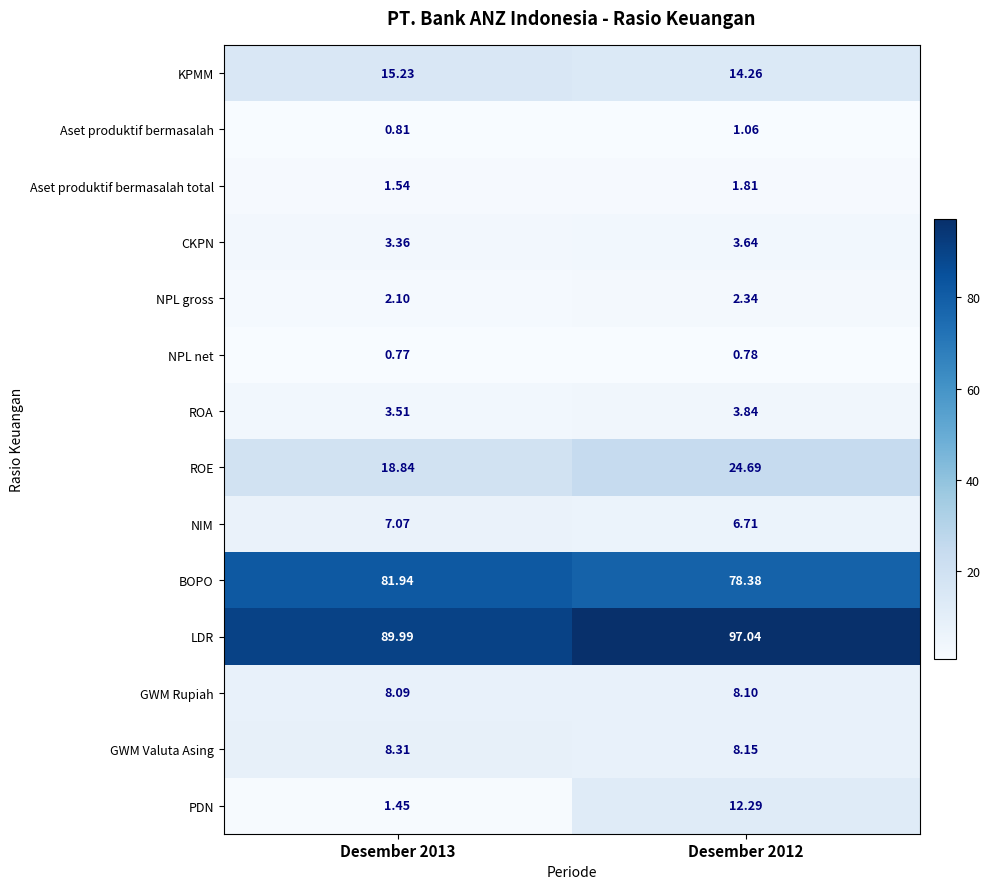

Rank the series by their maximum value, from lowest to highest.

NPL net, Aset produktif bermasalah, Aset produktif bermasalah total, NPL gross, CKPN, ROA, NIM, GWM Rupiah, GWM Valuta Asing, PDN, KPMM, ROE, BOPO, LDR